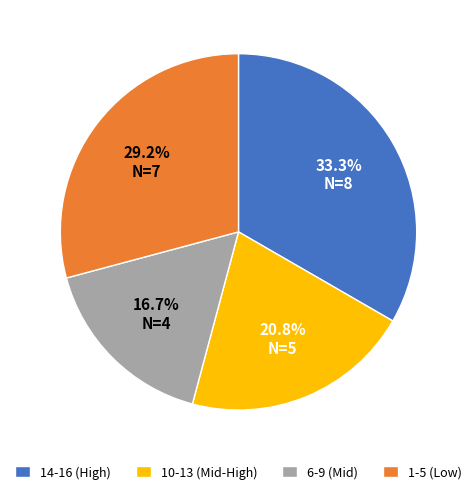

Is the sum of 14-16 (High) and 1-5 (Low) greater than half?

Yes